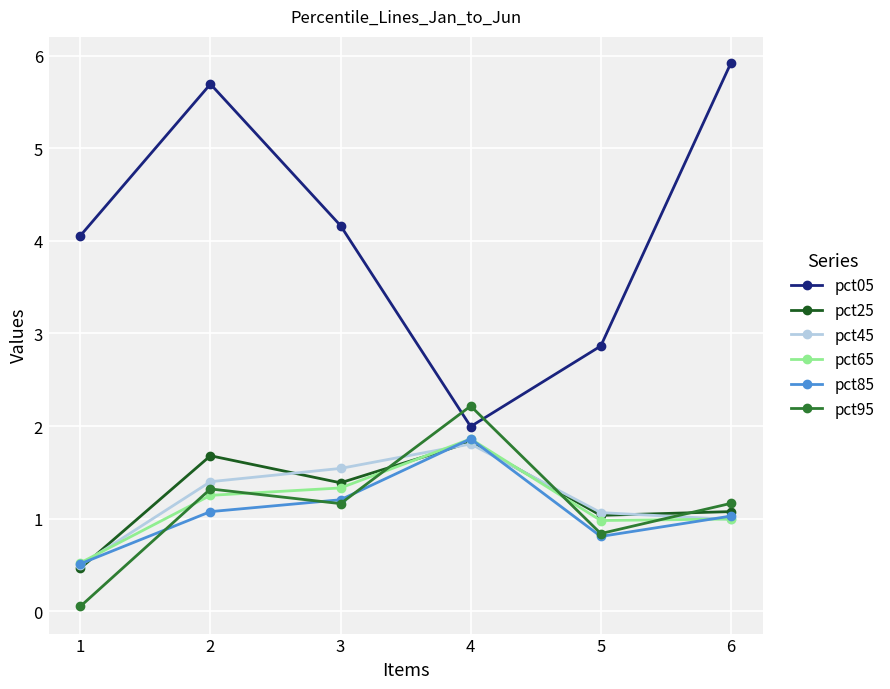

What is the sum of the pct95 values at 6 and 4?

3.4